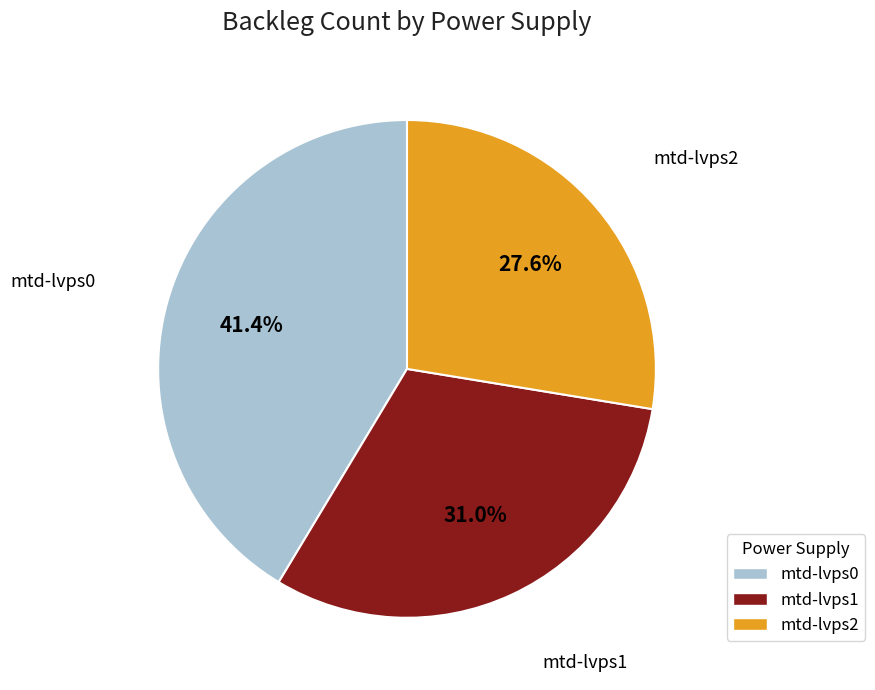

Which category has the biggest portion of the pie?

mtd-lvps0